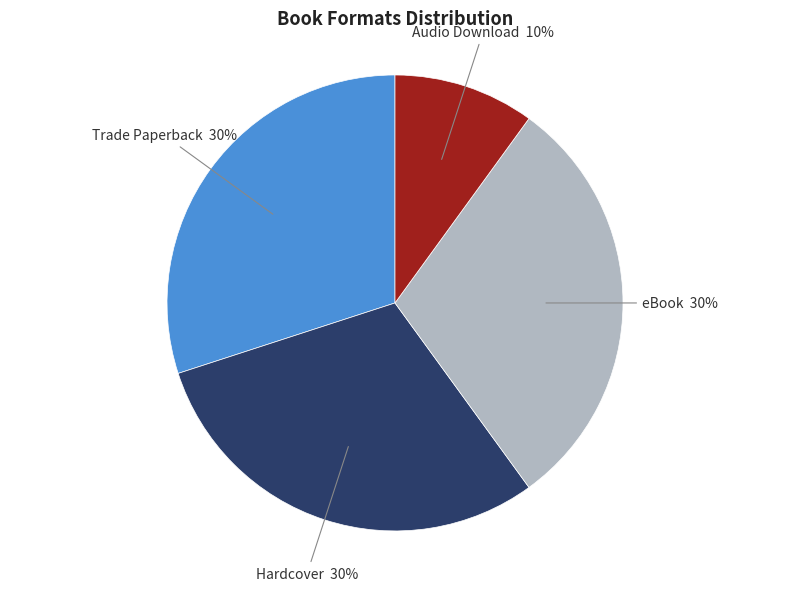

To the nearest percent, what is the difference between the largest and smallest slice percentages?

20%